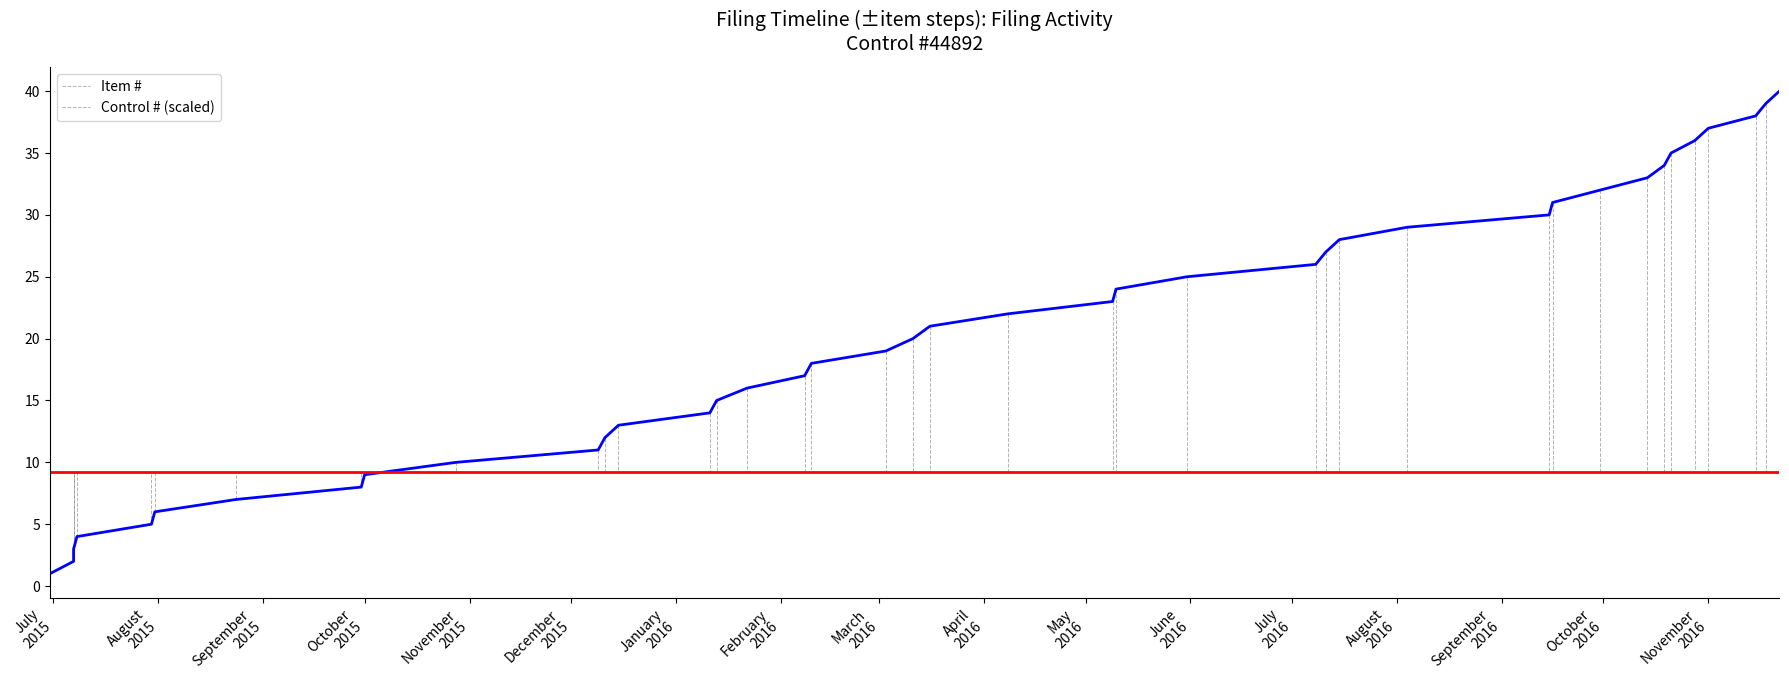

What are all the series names shown in the legend?

Item #, Control # (scaled)